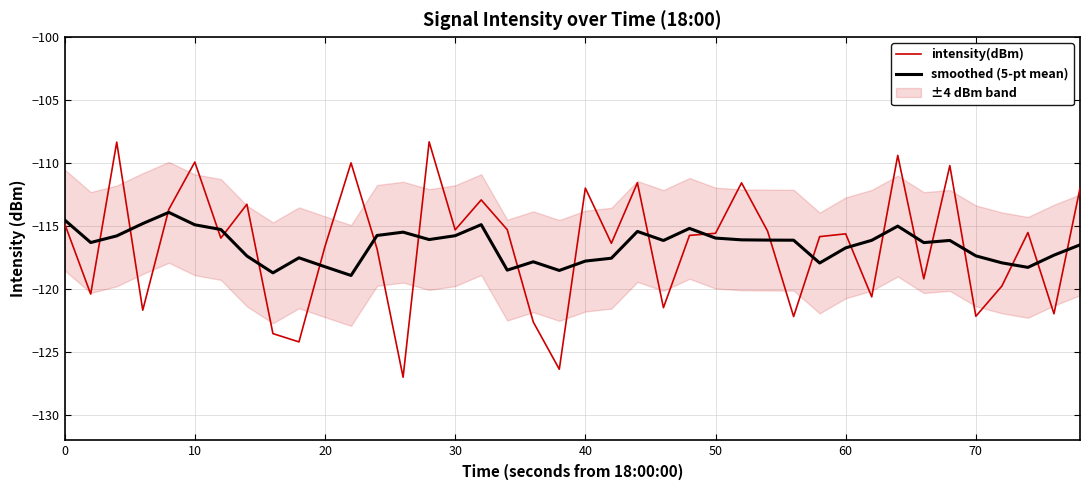

Is this an area chart (filled region under the line)?

No